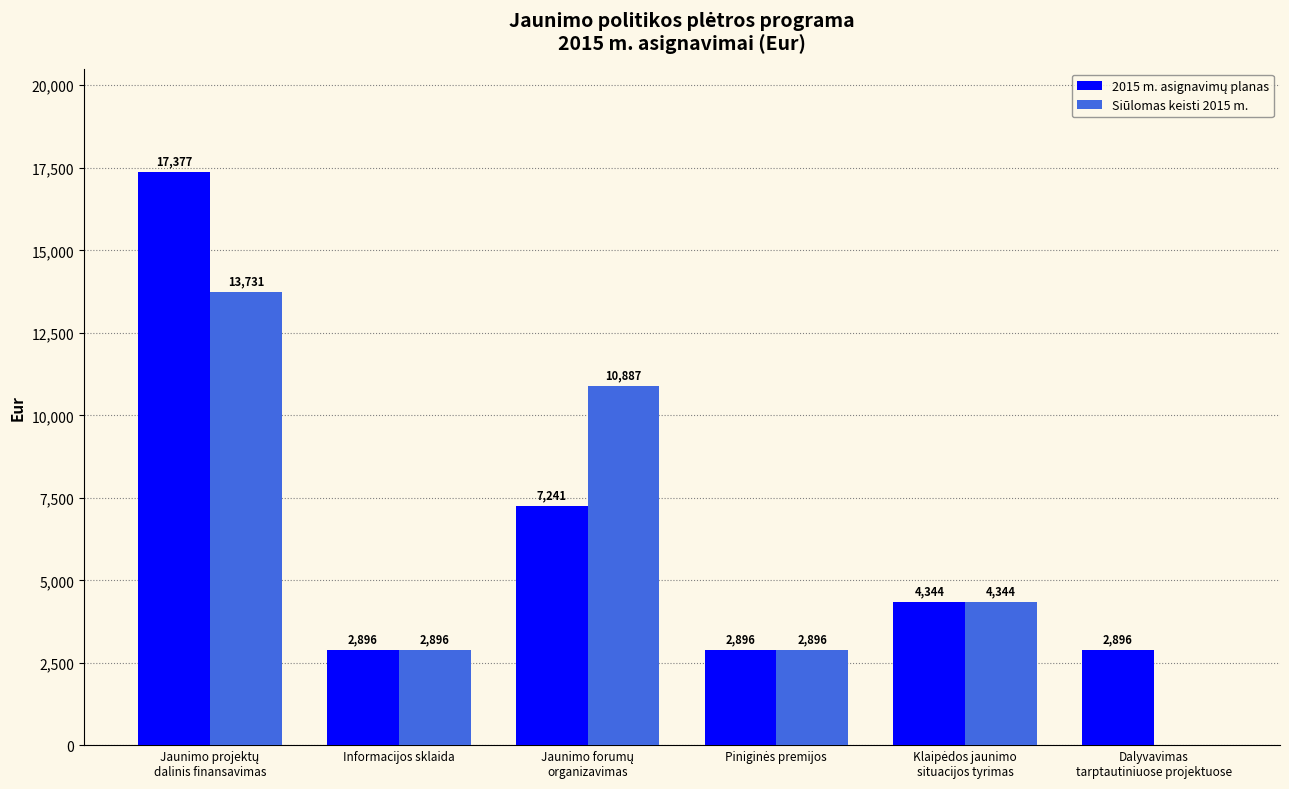

True or false: Siūlomas keisti 2015 m. has a value of 2896 at Informacijos sklaida.

True